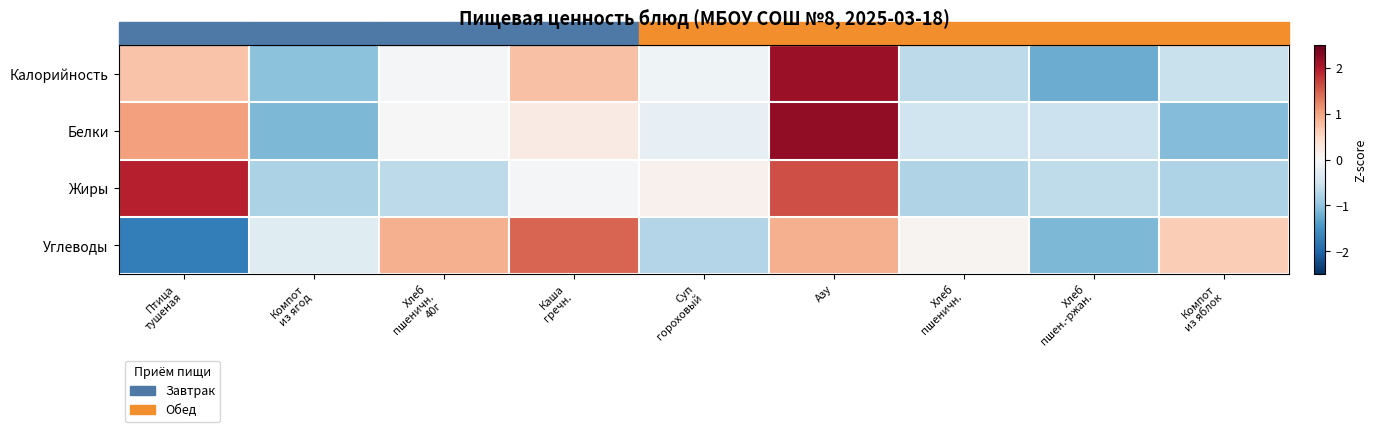

At Хлеб пшеничн., list the series in order from largest to smallest.

Углеводы, Белки, Калорийность, Жиры